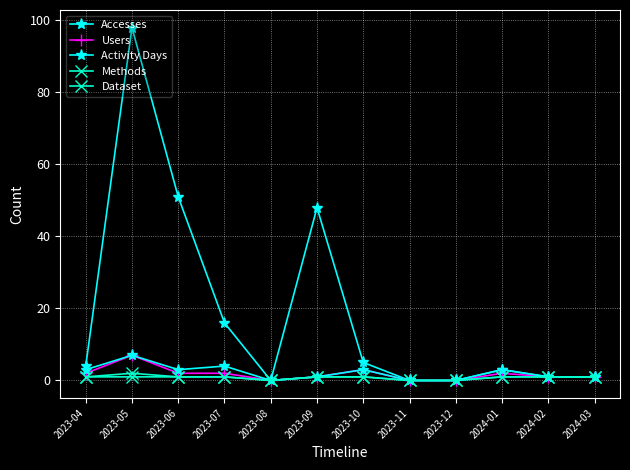

What is the value of the Users point at the 11th from the left?

1